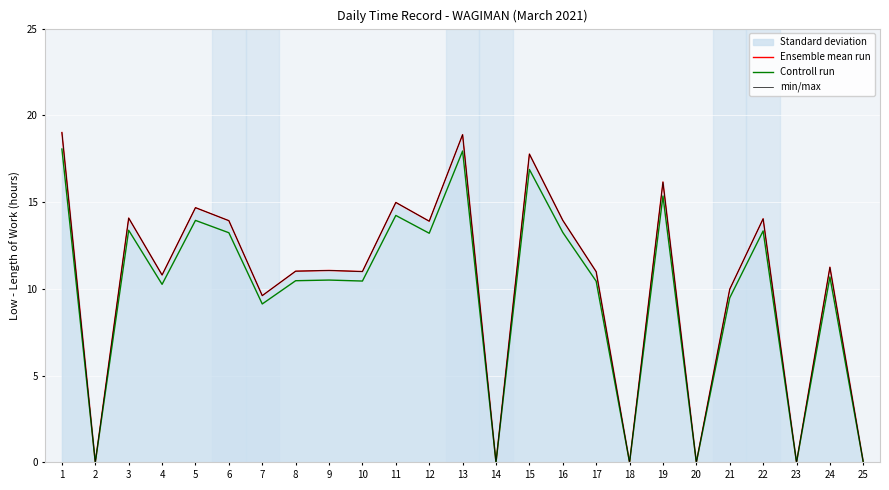

Reading left to right, list all the values displayed in this chart.

Ensemble mean run: 1=19.0	2=0.0	3=14.1	4=10.8	5=14.7	6=13.9	7=9.6	8=11.0	9=11.1	10=11.0	11=15.0	12=13.9	13=18.9	14=0.0	15=17.8	16=13.9	17=11.0	18=0.0	19=16.2	20=0.0	21=10.0	22=14.0	23=0.0	24=11.2	25=0.0
Controll run: 1=18.1	2=0.0	3=13.4	4=10.3	5=13.9	6=13.2	7=9.1	8=10.5	9=10.5	10=10.4	11=14.2	12=13.2	13=17.9	14=0.0	15=16.9	16=13.3	17=10.4	18=0.0	19=15.4	20=0.0	21=9.5	22=13.3	23=0.0	24=10.7	25=0.0
min/max: 1=19.0	2=0.0	3=14.1	4=10.8	5=14.7	6=13.9	7=9.6	8=11.0	9=11.1	10=11.0	11=15.0	12=13.9	13=18.9	14=0.0	15=17.8	16=13.9	17=11.0	18=0.0	19=16.2	20=0.0	21=10.0	22=14.0	23=0.0	24=11.2	25=0.0